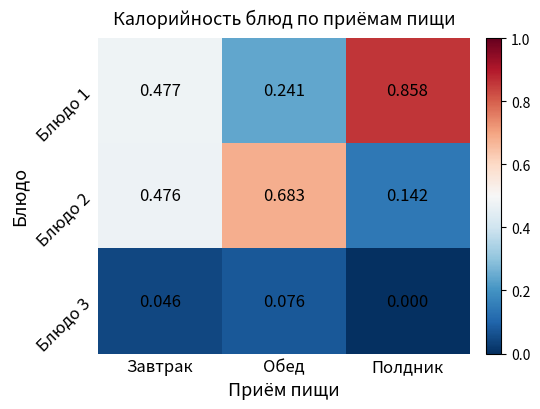

Where is Блюдо 3 nearest to the value 0?

Полдник